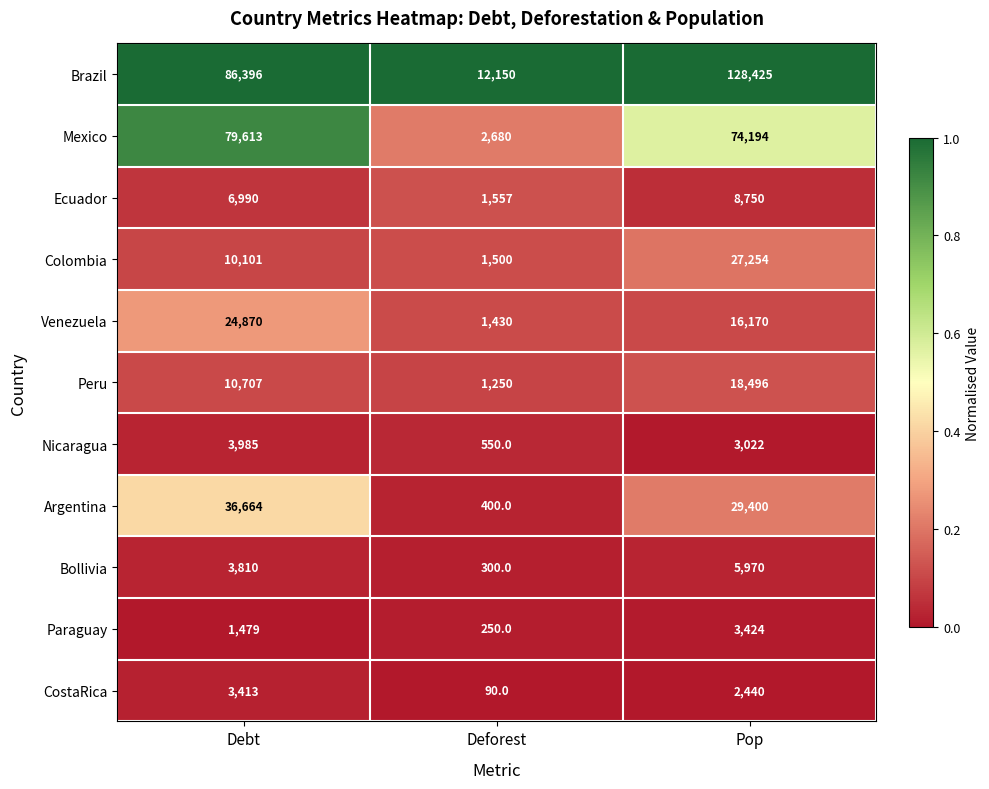

Where is Venezuela nearest to the value 13150?

Pop